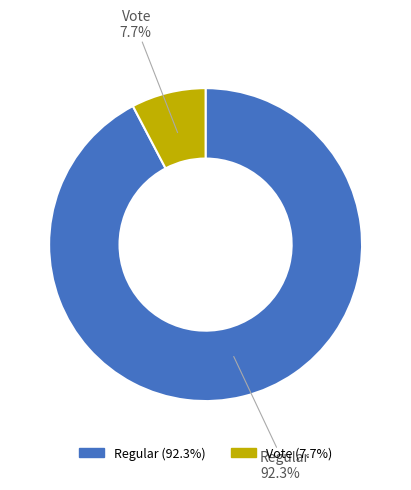

To the nearest percent, what is the difference between the largest and smallest slice percentages?

85%